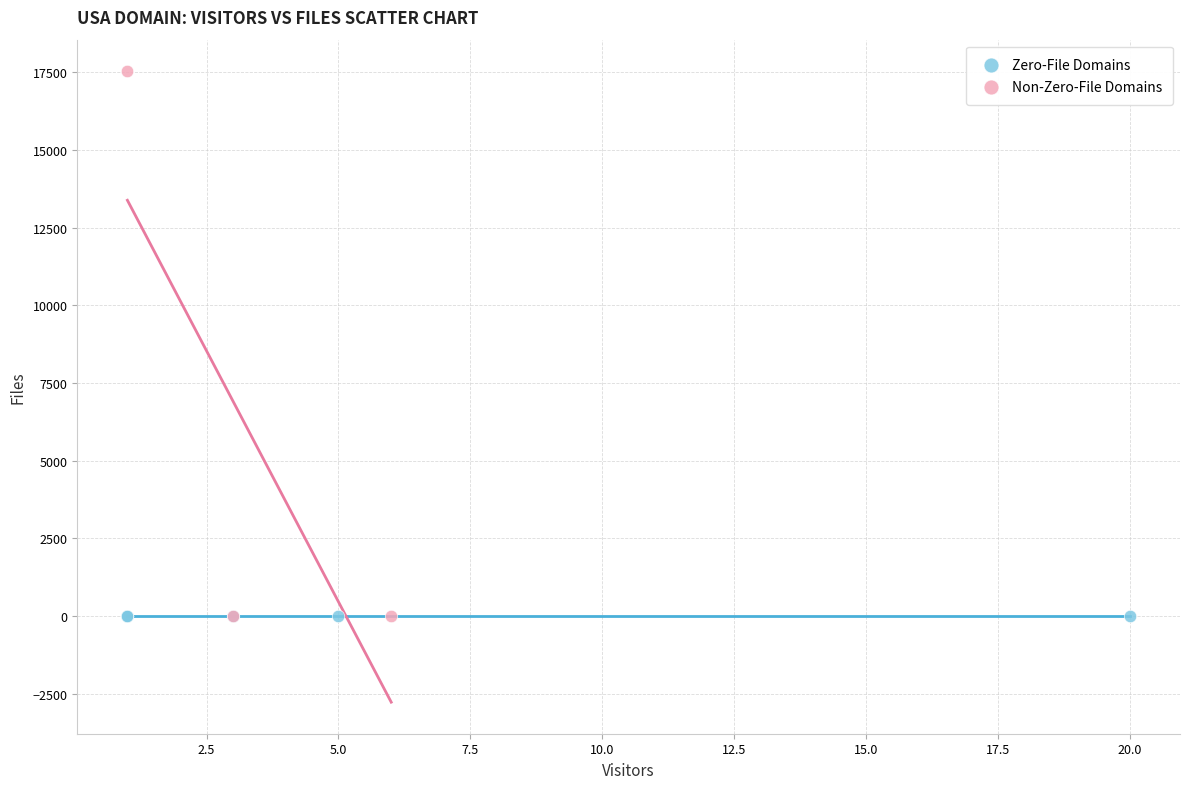

Which series reaches the maximum Y coordinate?

Non-Zero-File Domains